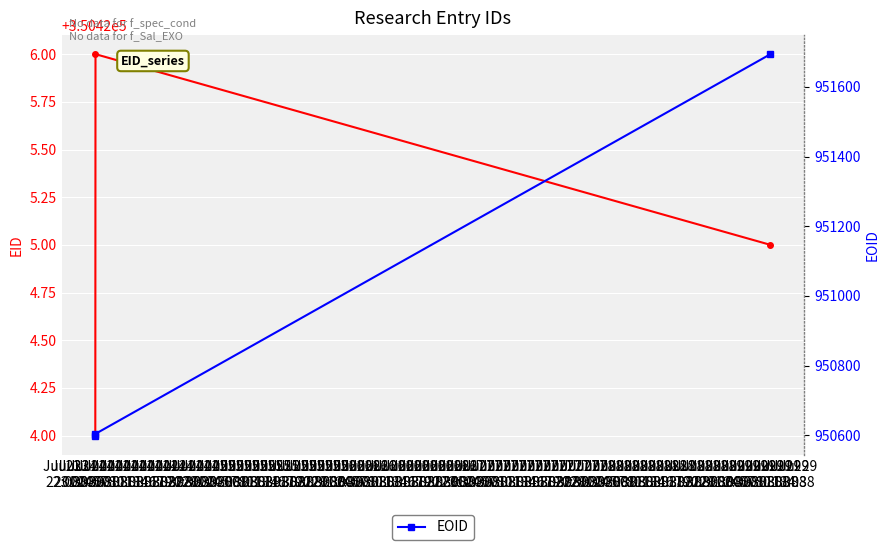

At which category does the chart reach its peak across all series?

Jul 24
01:08